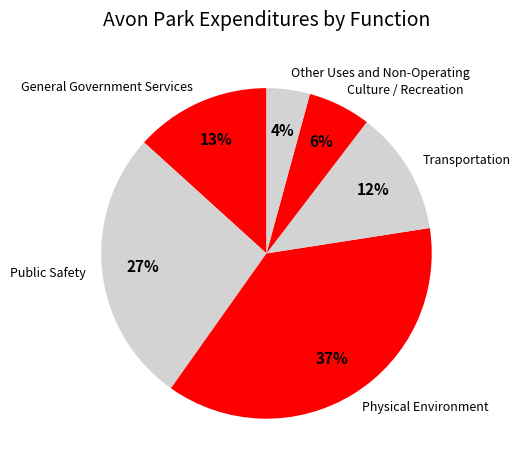

What is the ratio of the value at Other Uses and Non-Operating to the value at Transportation?

0.3